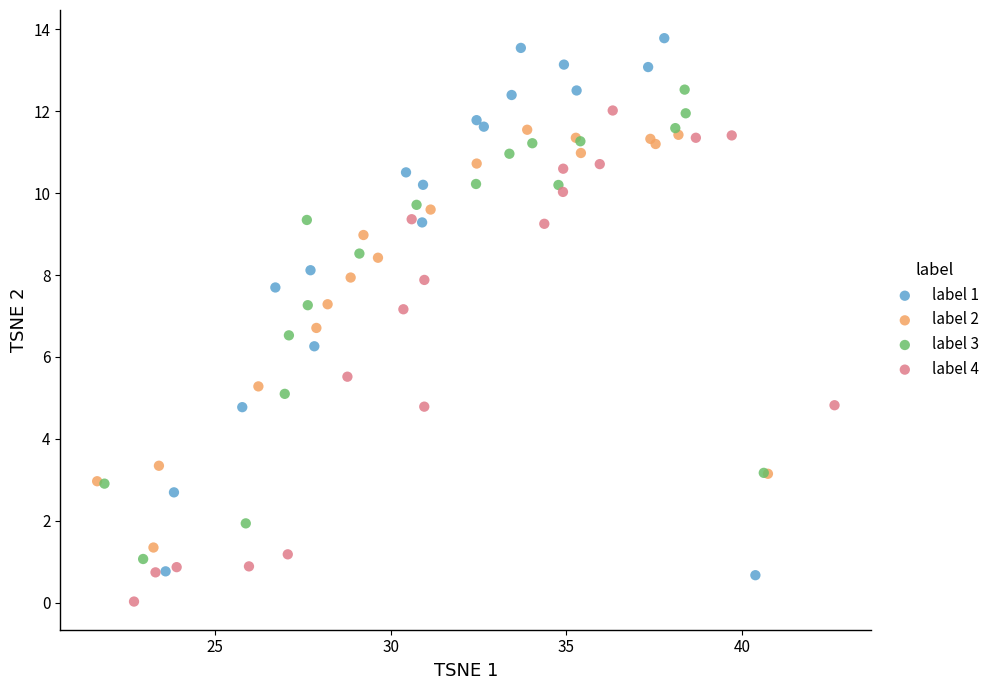

Which series has the widest spread of Y values?

label 1